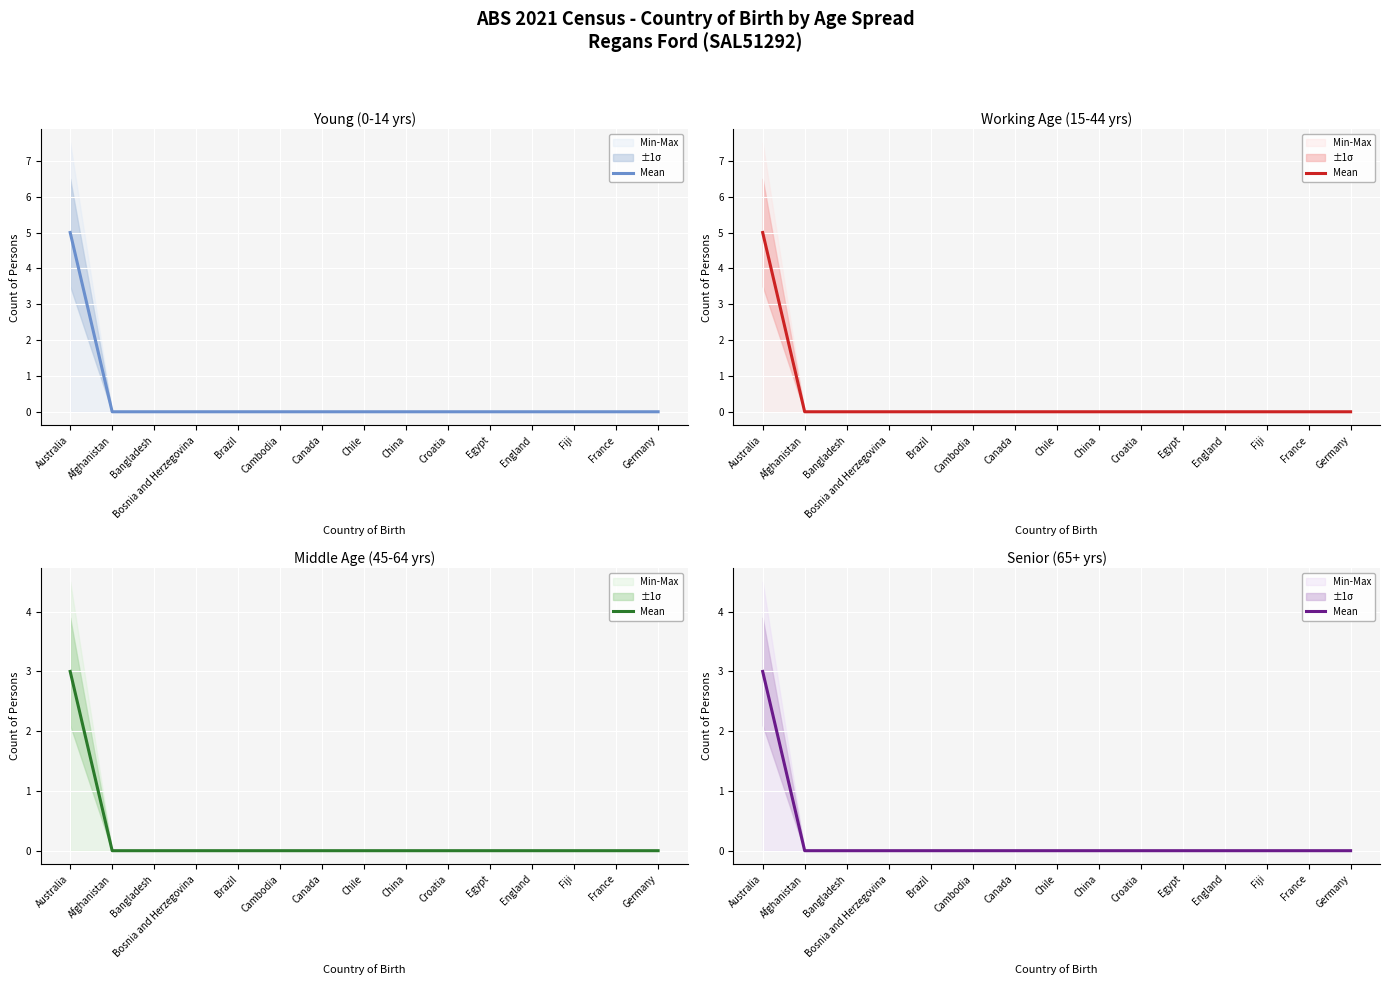

Which category has the highest value across all series?

Australia